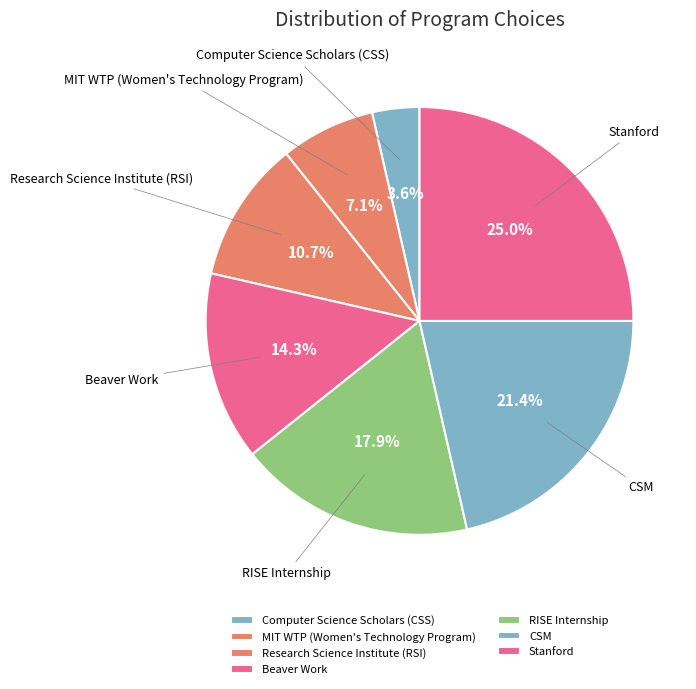

The Research Science Institute (RSI) slice represents 11% of the pie. True or false?

True